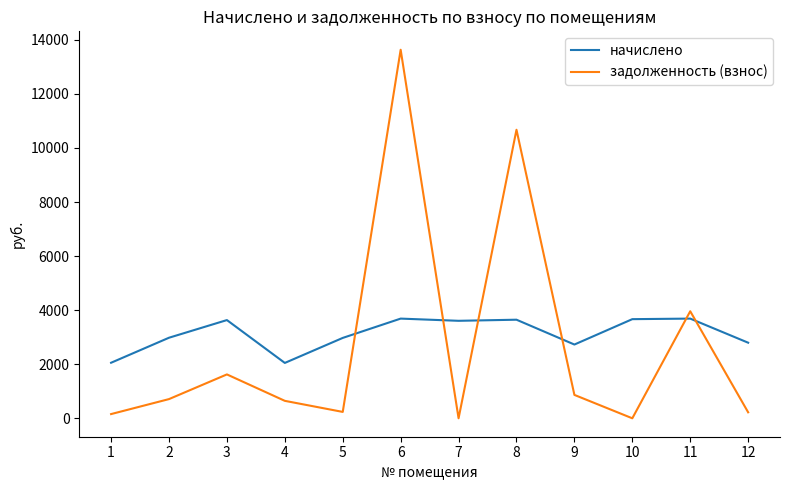

List the series in order of their overall mean, lowest first.

задолженность (взнос), начислено